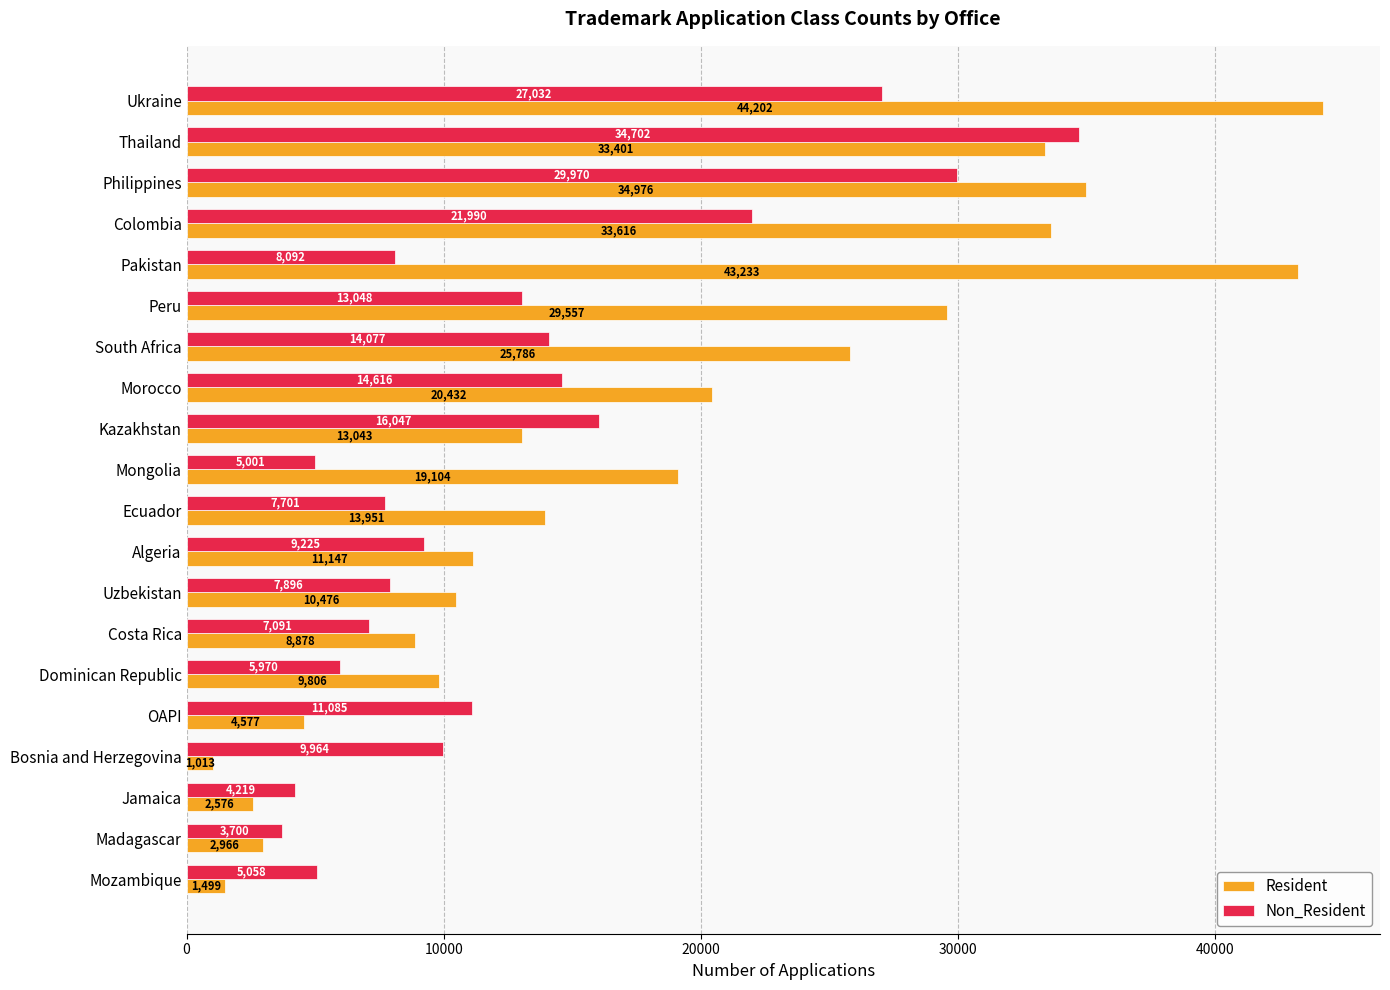

What is the lowest value of the Non_Resident series?

3700